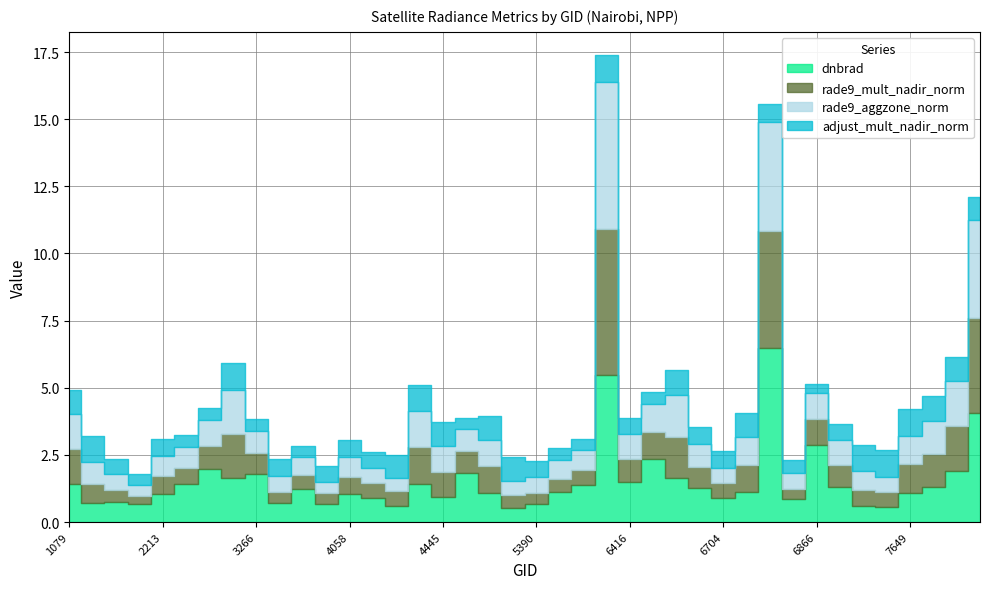

At which label does dnbrad reach its peak?

6803